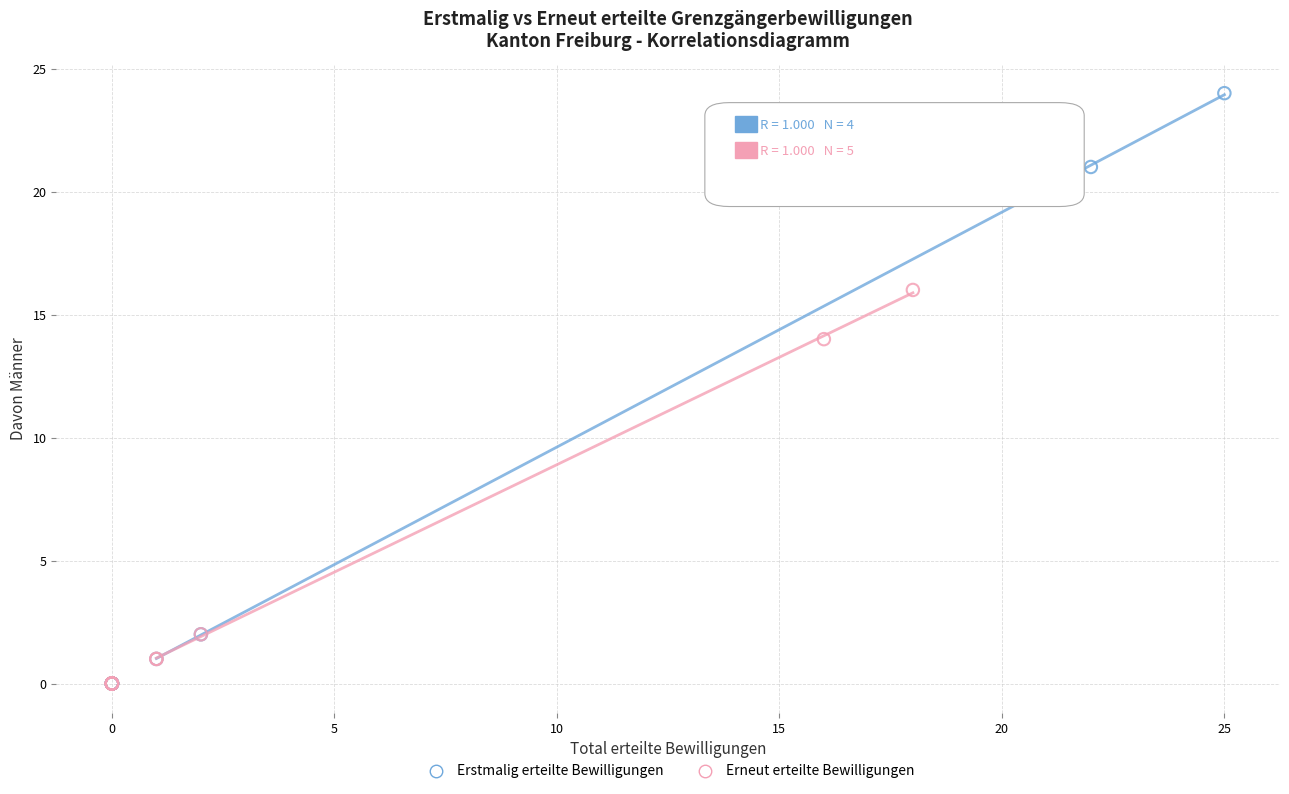

Which series has the widest spread of Y values?

Erstmalig erteilte Bewilligungen